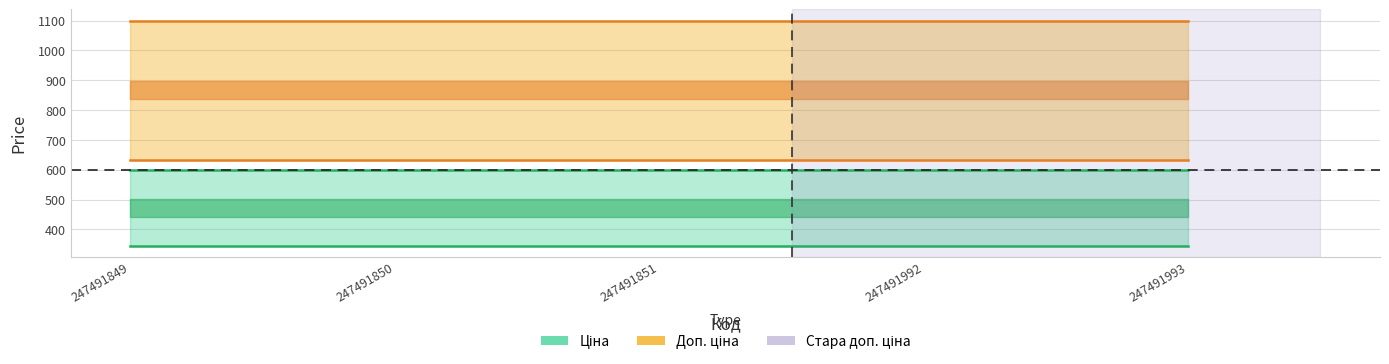

What value does the Ціна series have at 247491992?

345.6